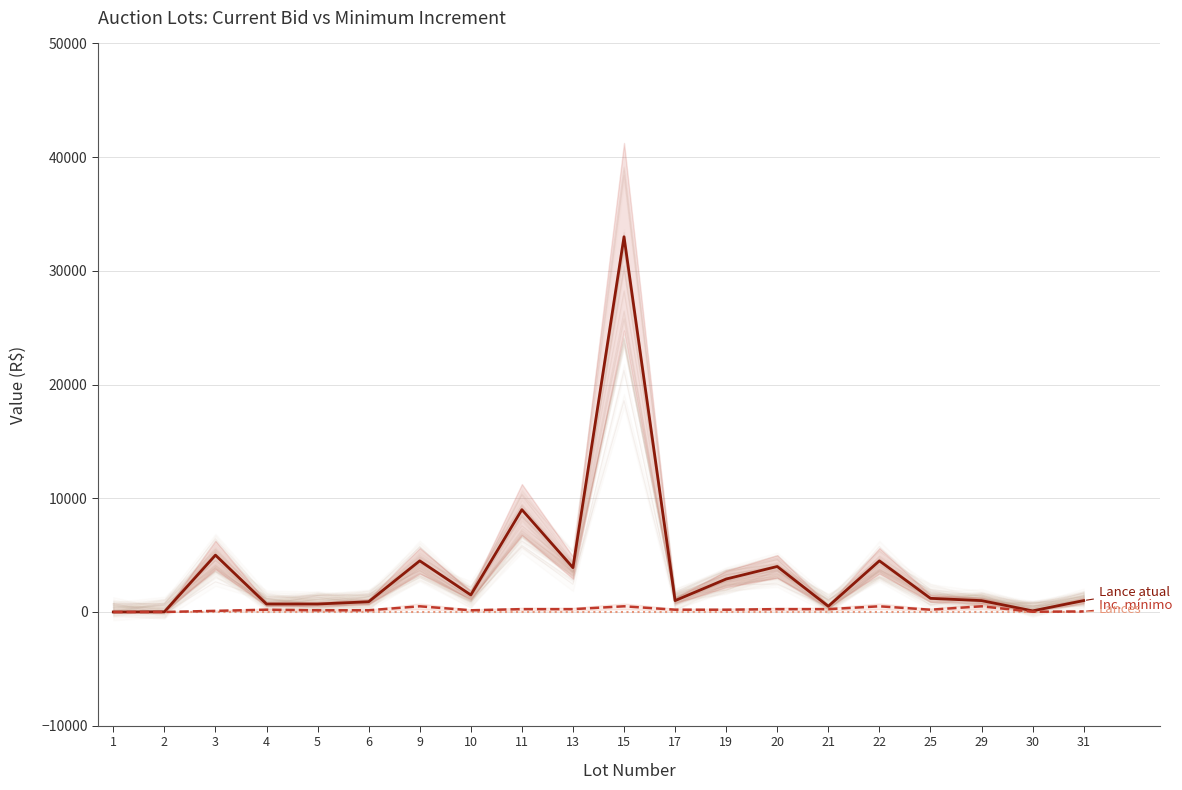

True or false: Lance atual has a value of 1000.0 at 29.

True